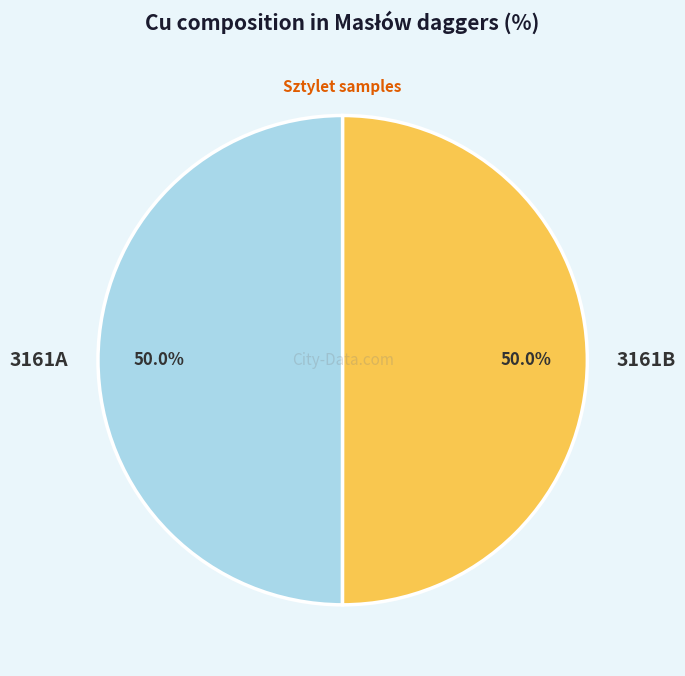

Combined, what portion of the pie is 3161A and 3161B?

100.0%